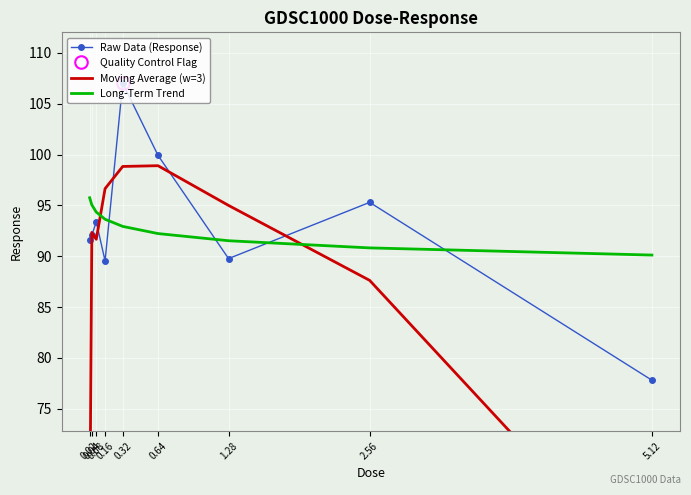

What is the value of the Raw Data (Response) point at the 5th from the left?

107.0